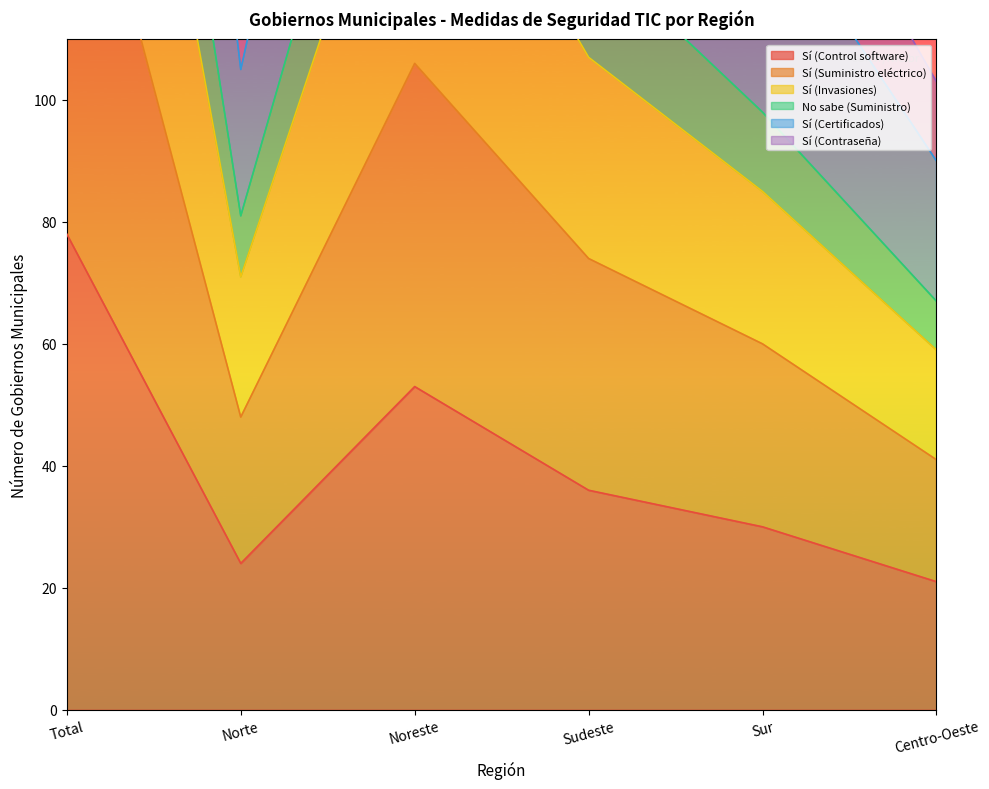

What are all the series names shown in the legend?

Sí (Control software), Sí (Suministro eléctrico), Sí (Invasiones), No sabe (Suministro), Sí (Certificados), Sí (Contraseña)